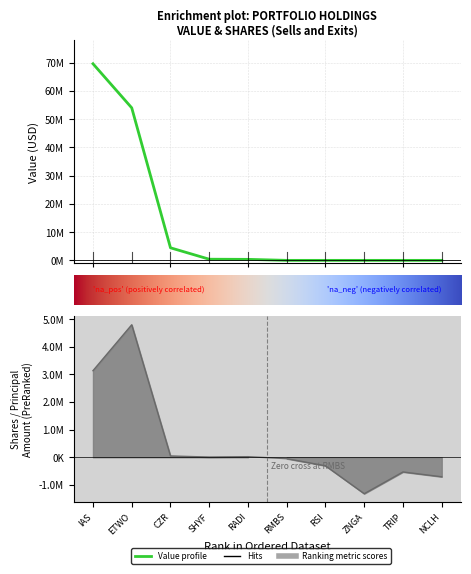

What is the sum of all Shares or principal amount values?

5094453